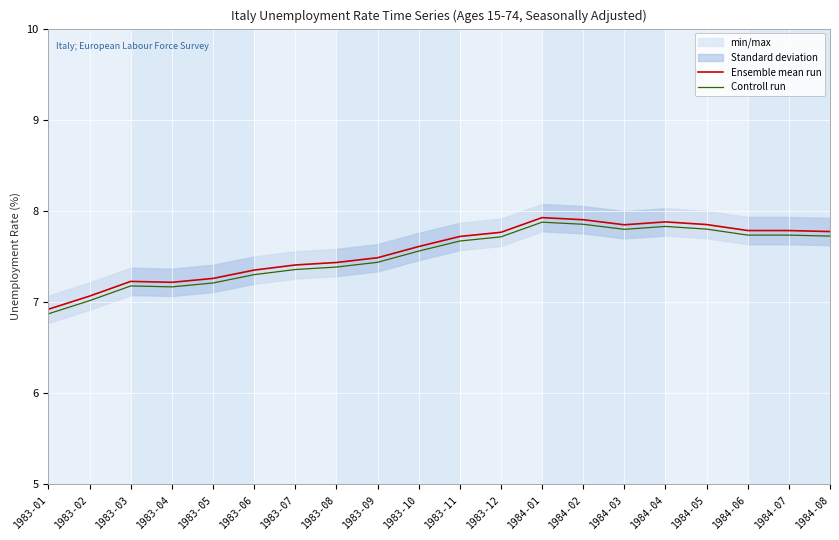

How many data points in Controll run are less than 7?

1